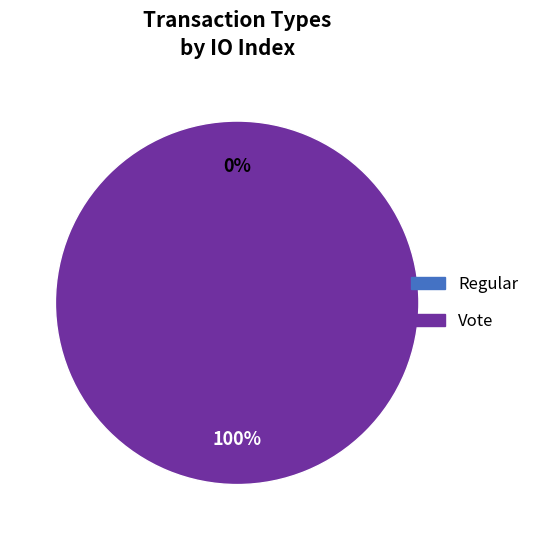

Is there a majority slice in this chart?

Yes